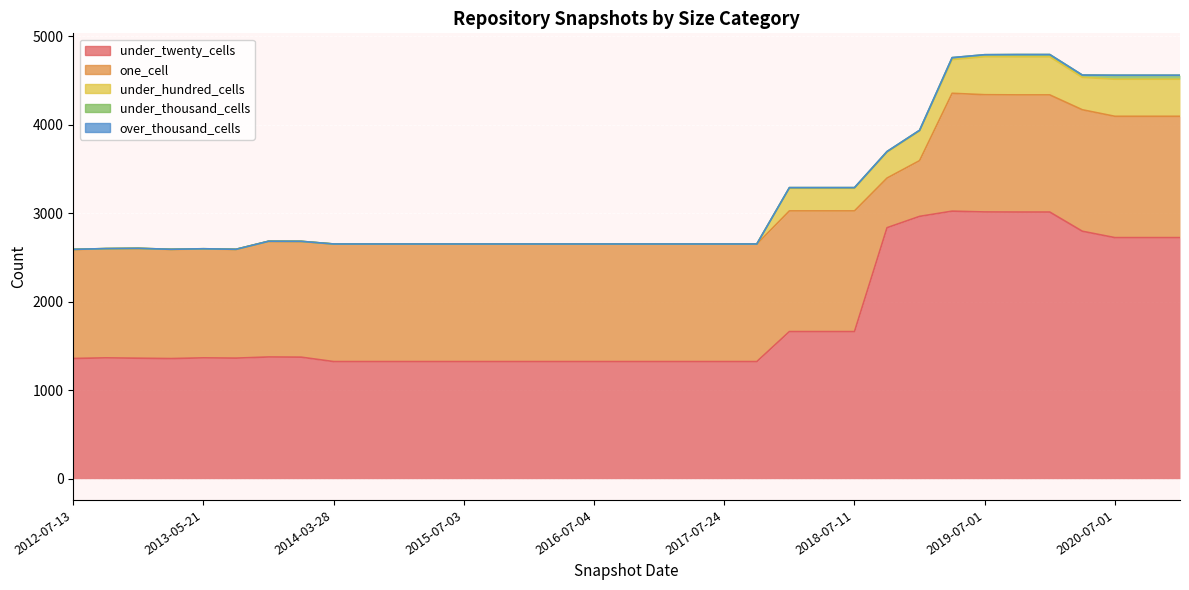

How many interior local valleys does the under_twenty_cells series have?

2